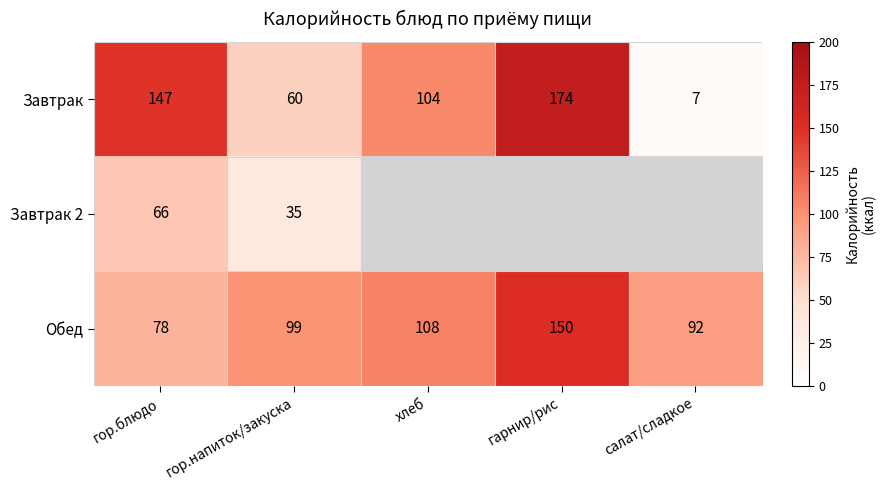

Is the value of Обед at гор.блюдо greater than the value of Завтрак 2 at гор.напиток/закуска?

Yes